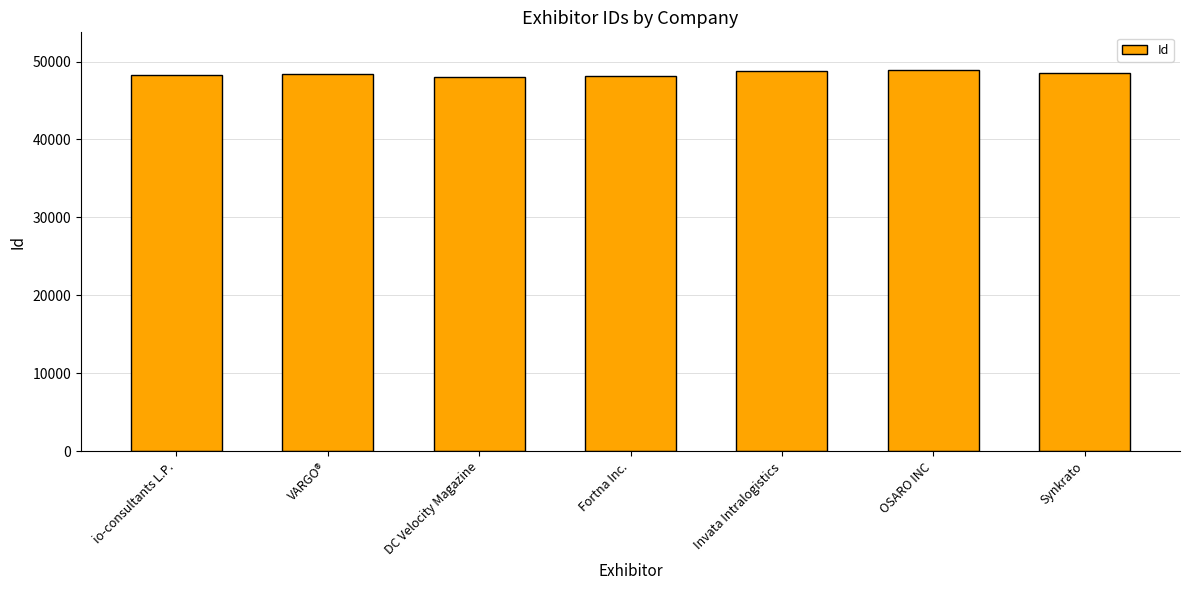

What is the difference between the values at Synkrato and OSARO INC?

375